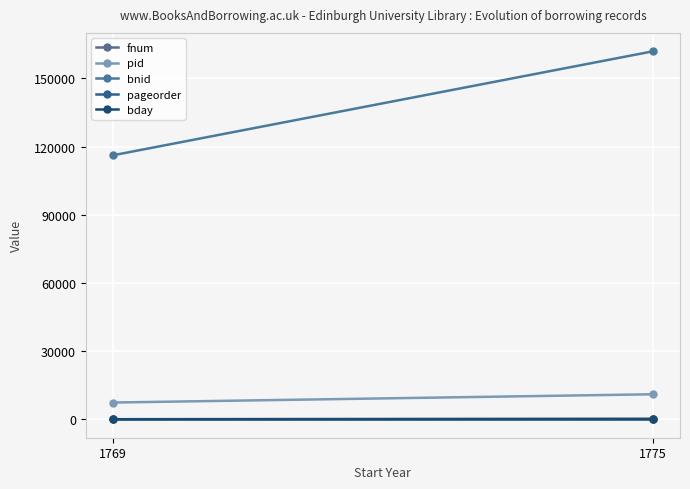

At which label is pid closest to 9209?

1769